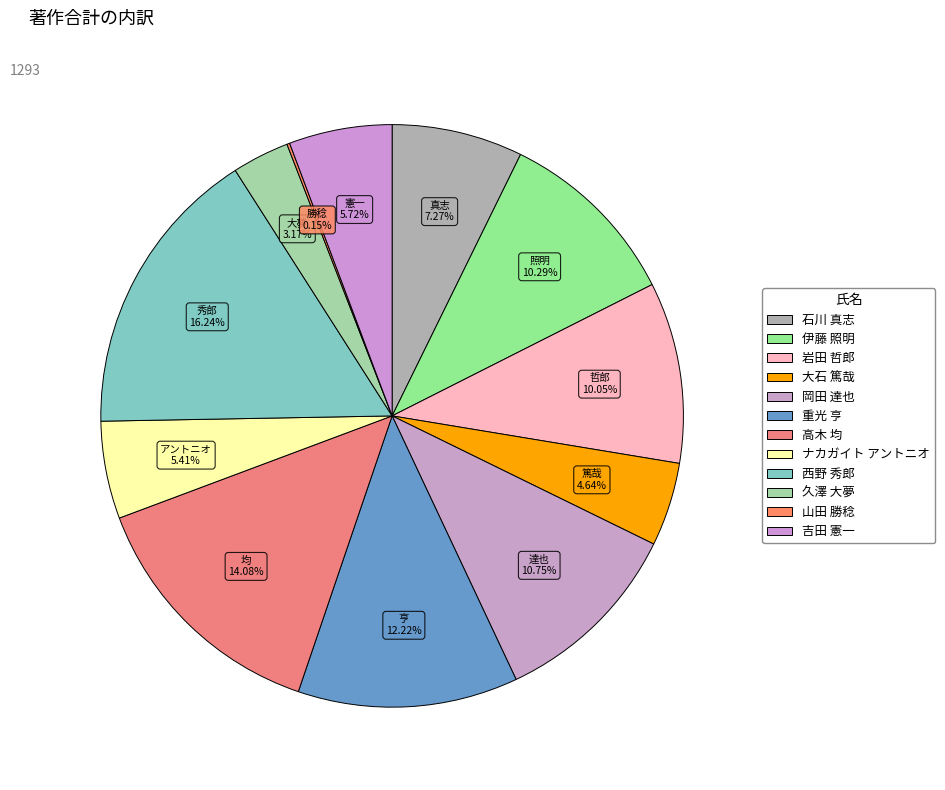

To the nearest percent, what is the combined percentage of 高木 均 and 岡田 達也?

25%